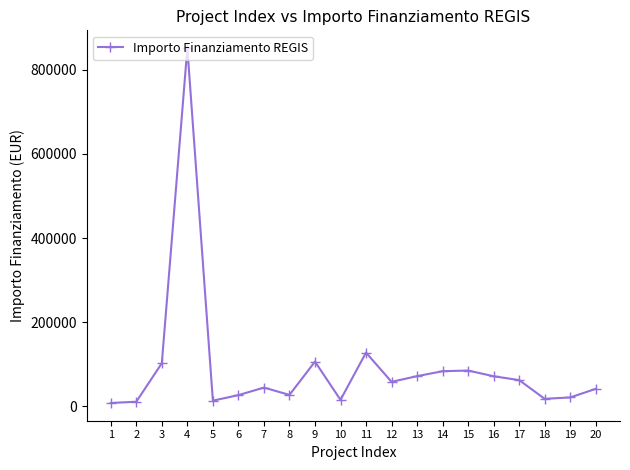

What is the sum of the values at 1 and 14?

90641.5